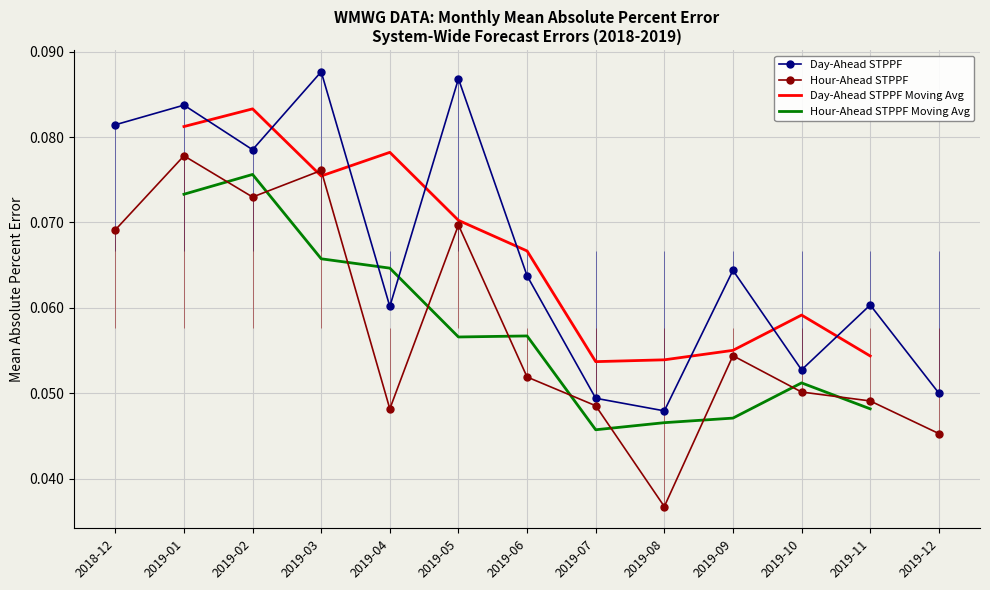

Reading left to right, extract all data points from this chart.

Day-Ahead STPPF: 0.1	0.1	0.1	0.1	0.1	0.1	0.1	0.0	0.0	0.1	0.1	0.1	0.1
Hour-Ahead STPPF: 0.1	0.1	0.1	0.1	0.0	0.1	0.1	0.0	0.0	0.1	0.1	0.0	0.0